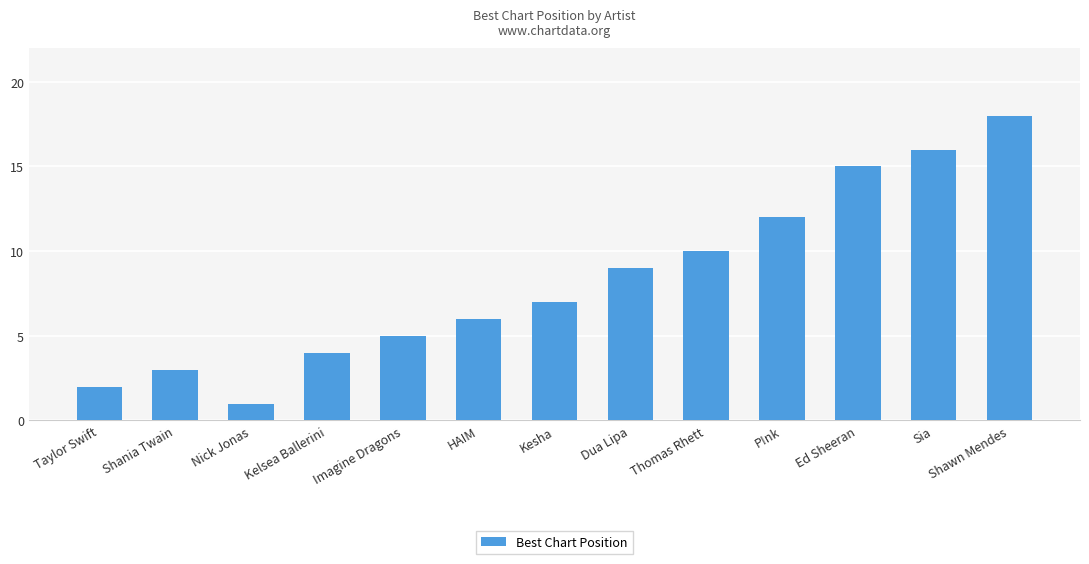

What is the difference between the maximum and minimum values?

17